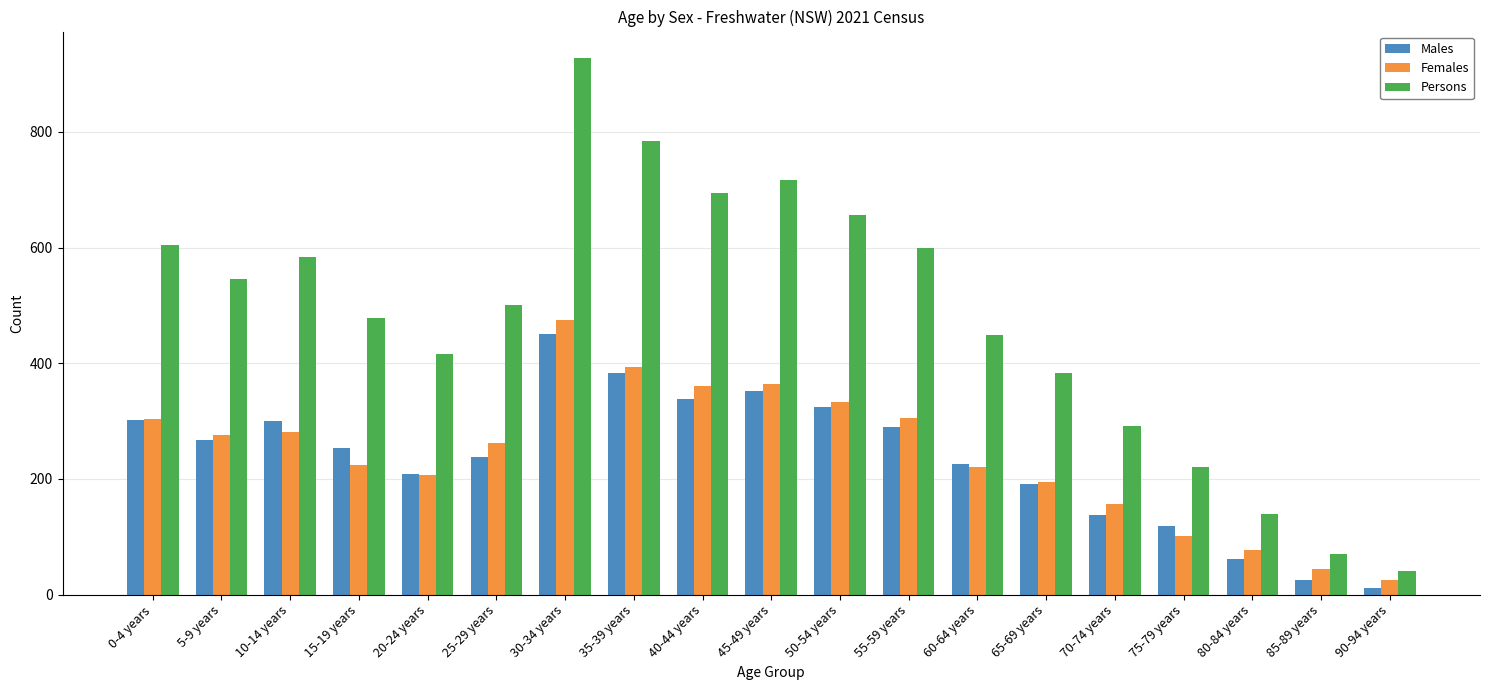

True or false: Females has a value of 792 at 30-34 years.

False